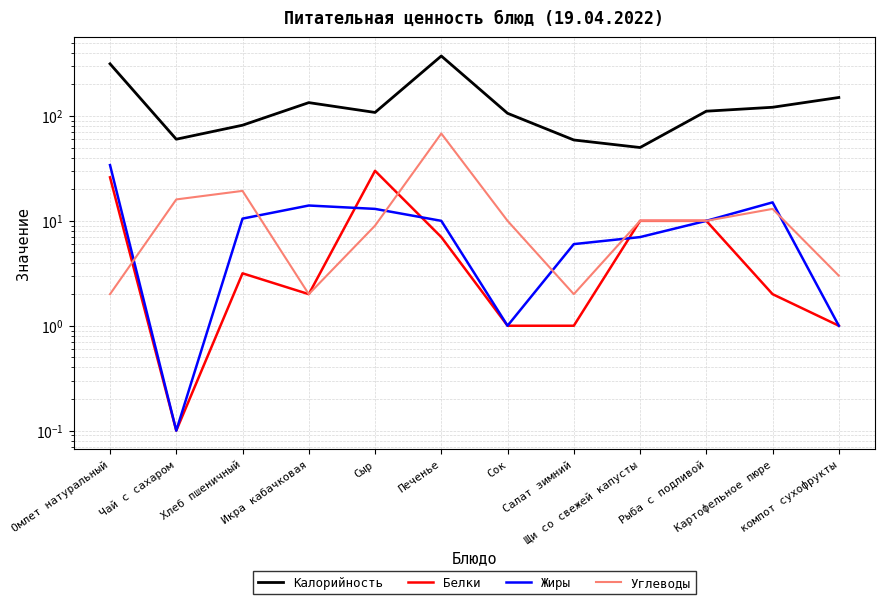

What is the average value of the Жиры series?

10.1